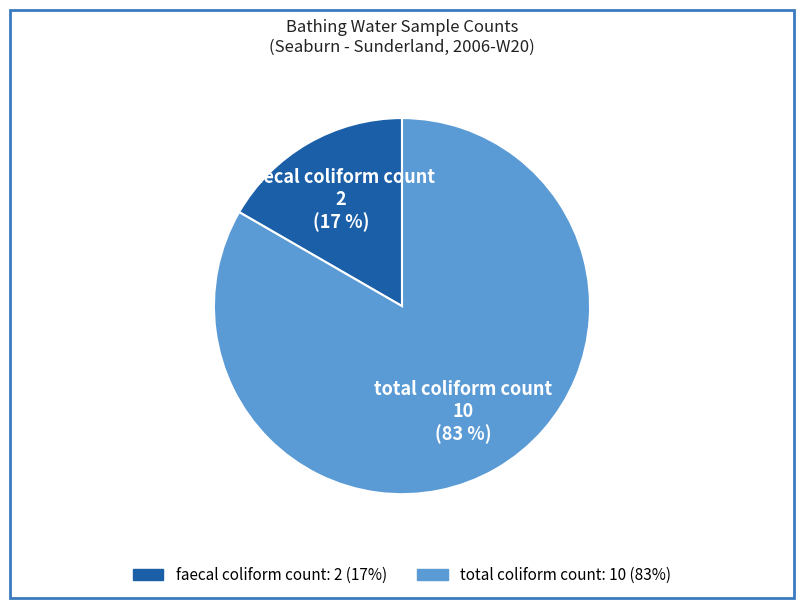

To the nearest percent, what portion does faecal coliform count represent?

17%